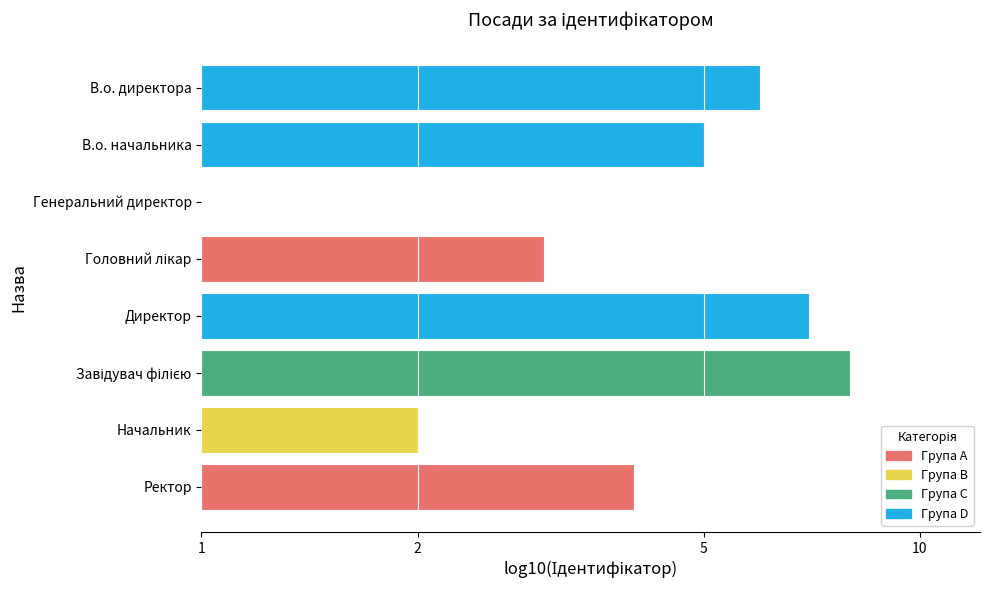

Are the bars horizontal?

Yes